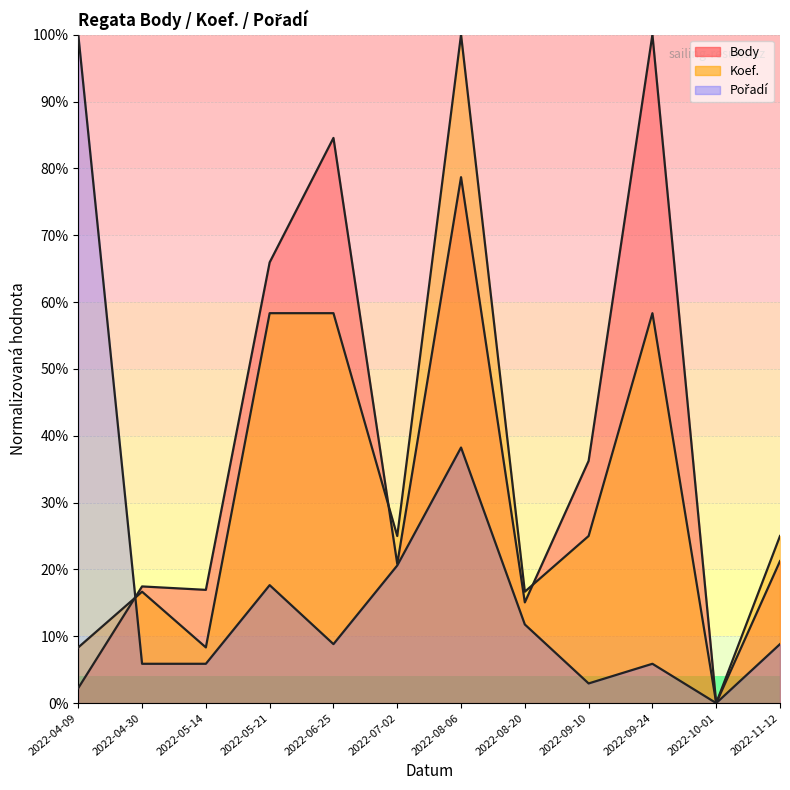

What is the maximum value for Body?

100.0